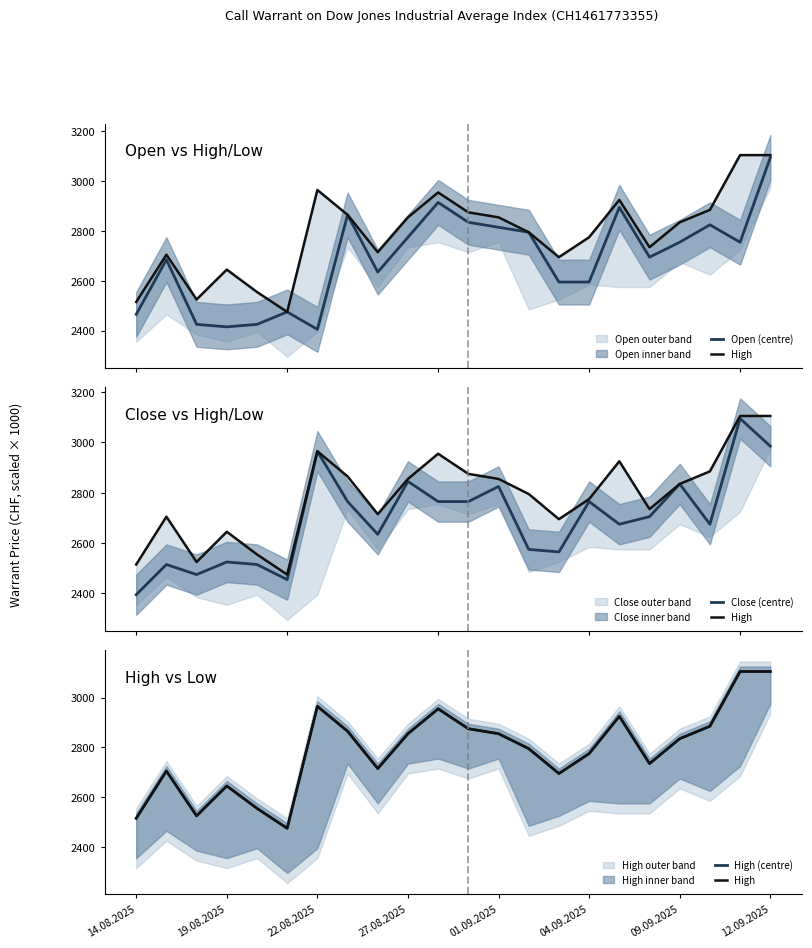

In High (centre), how many points are higher than both neighbors (excluding endpoints)?

5